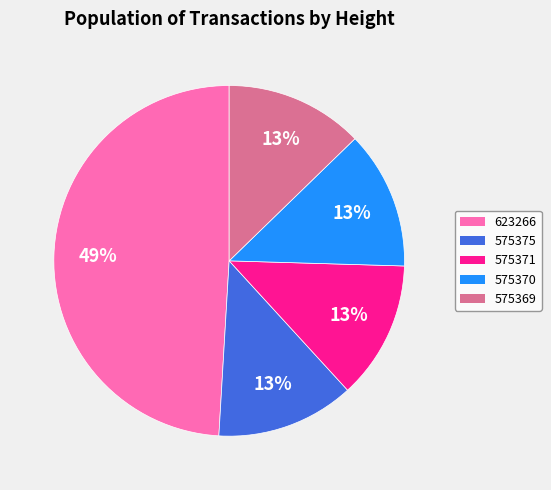

True or false: 575369 accounts for 22% of the total.

False